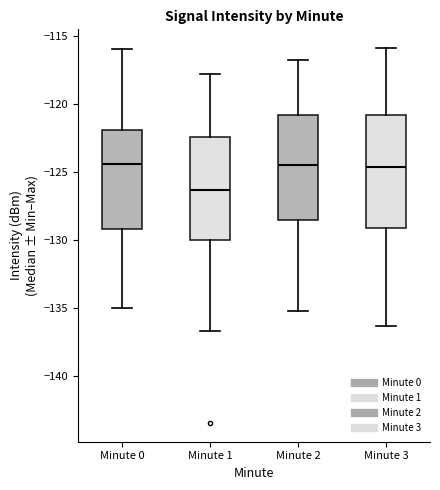

Which box is the tallest, from its lower edge to its upper edge?

Minute 3